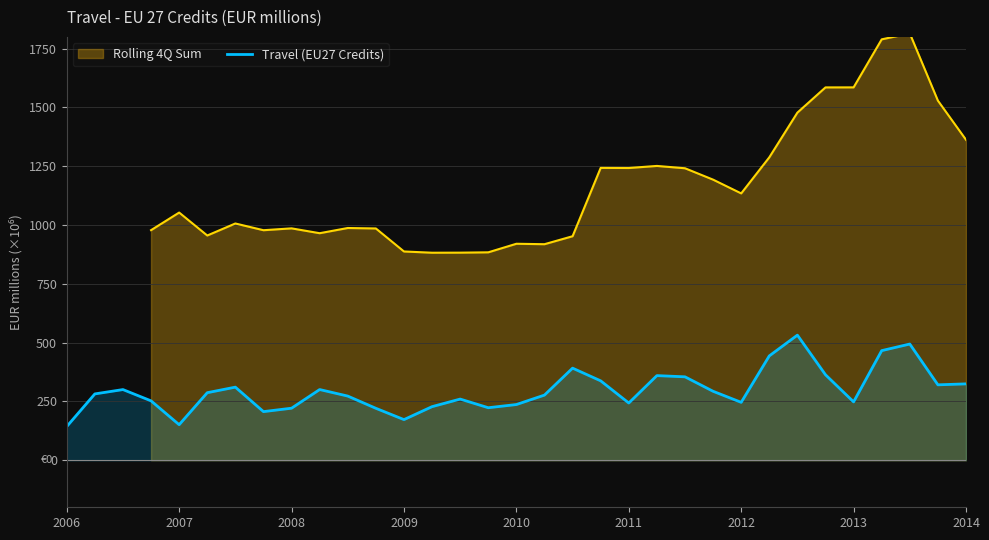

The chart shows a value of 174.1 at 2008. True or false?

False